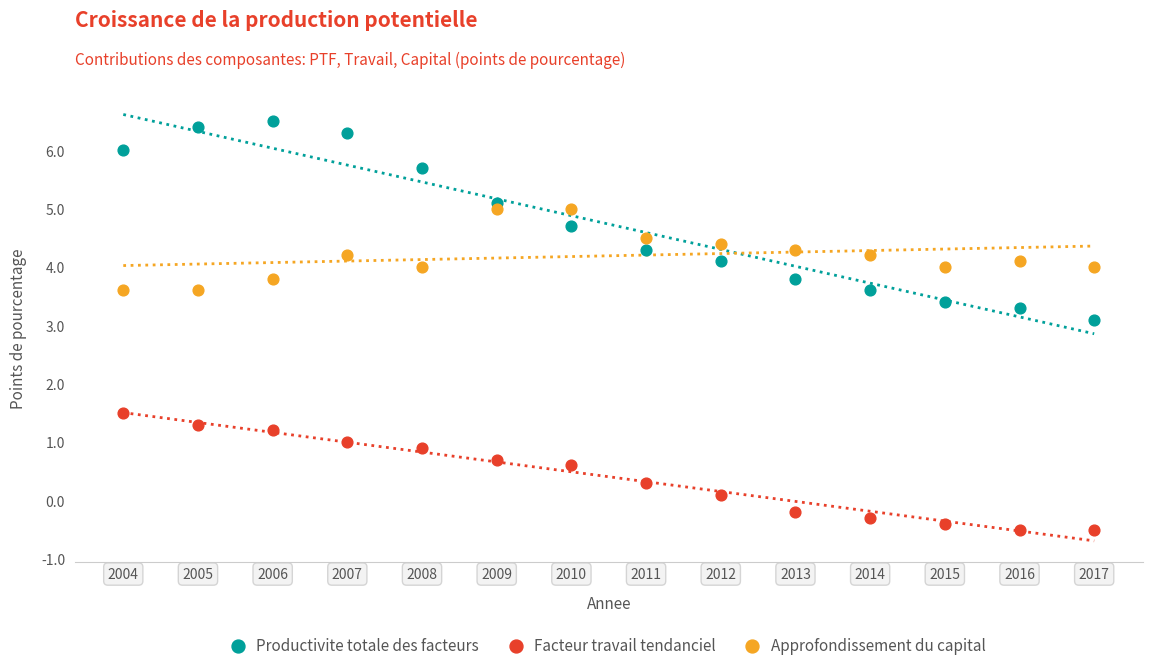

Which series reaches the minimum Y coordinate?

Facteur travail tendanciel